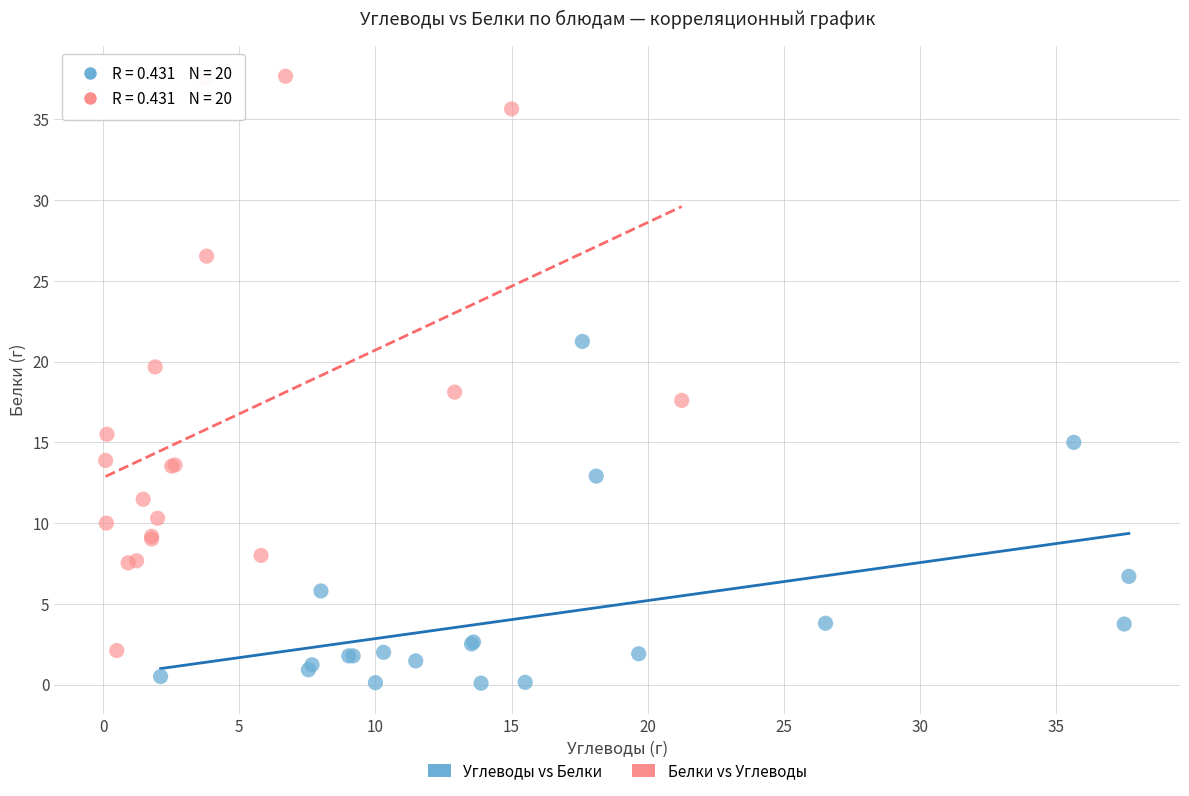

Which series contains the lowest Y value?

Углеводы vs Белки